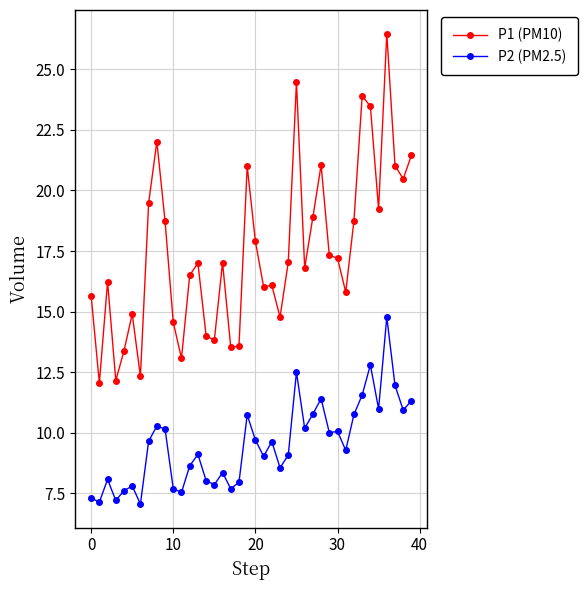

Which series has the largest range (max minus min)?

P1 (PM10)